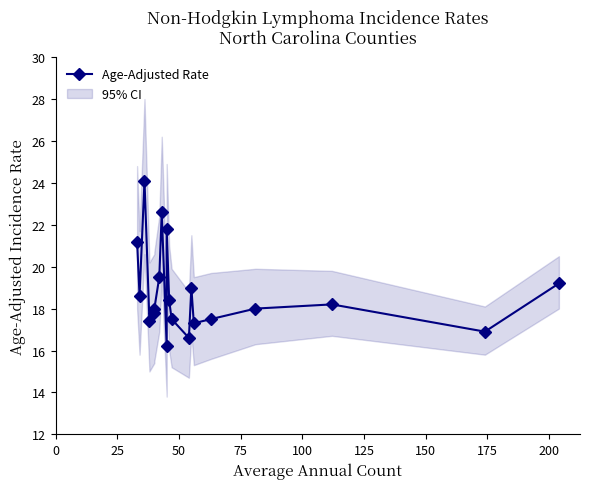

What is the difference between the maximum and second lowest values?

7.5